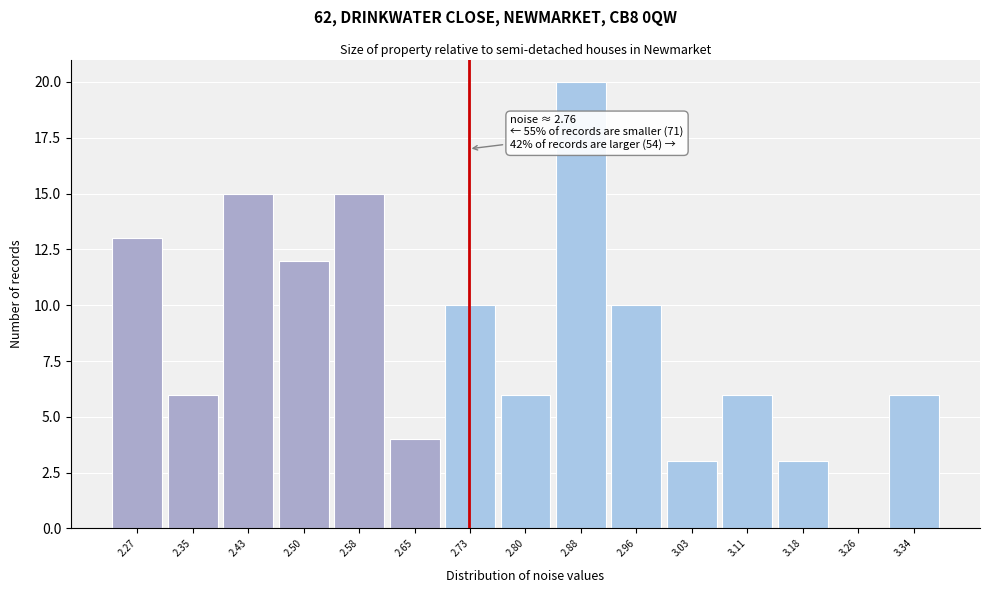

Reading right to left, transcribe all the data shown in this chart.

3.34=6	3.26=0	3.18=3	3.11=6	3.03=3	2.96=10	2.88=20	2.80=6	2.73=10	2.65=4	2.58=15	2.50=12	2.43=15	2.35=6	2.27=13